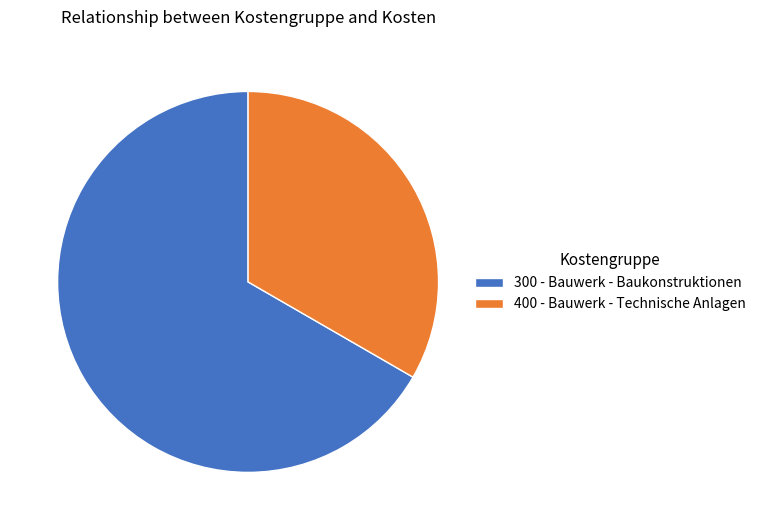

True or false: 400 accounts for 42% of the total.

False